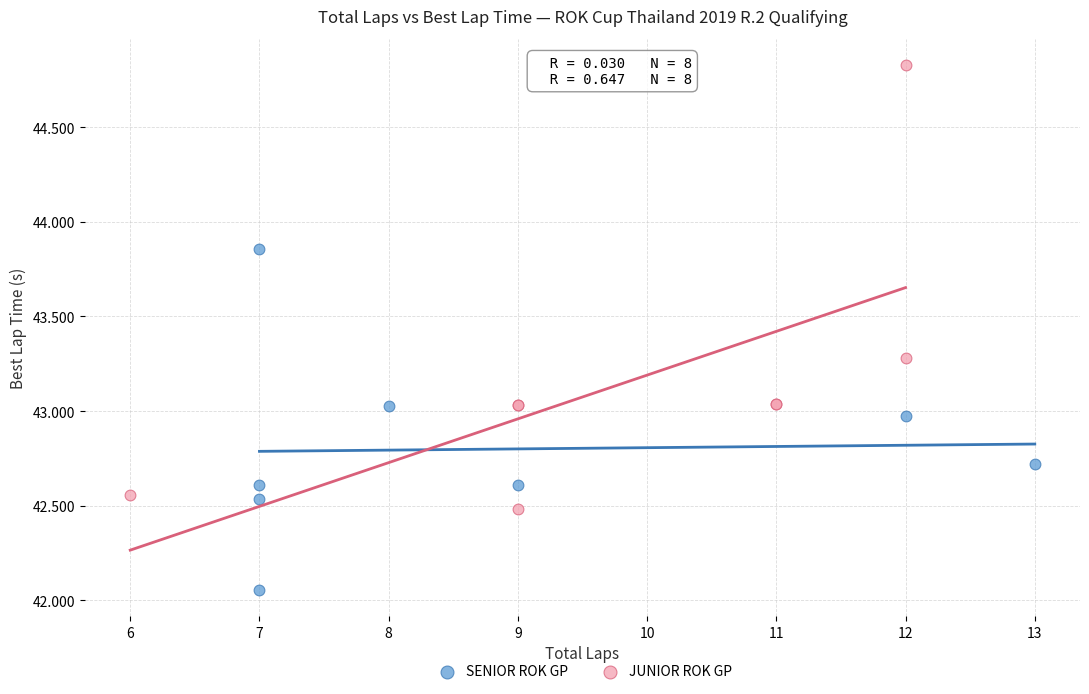

Which series has the largest Y range (max minus min)?

JUNIOR ROK GP